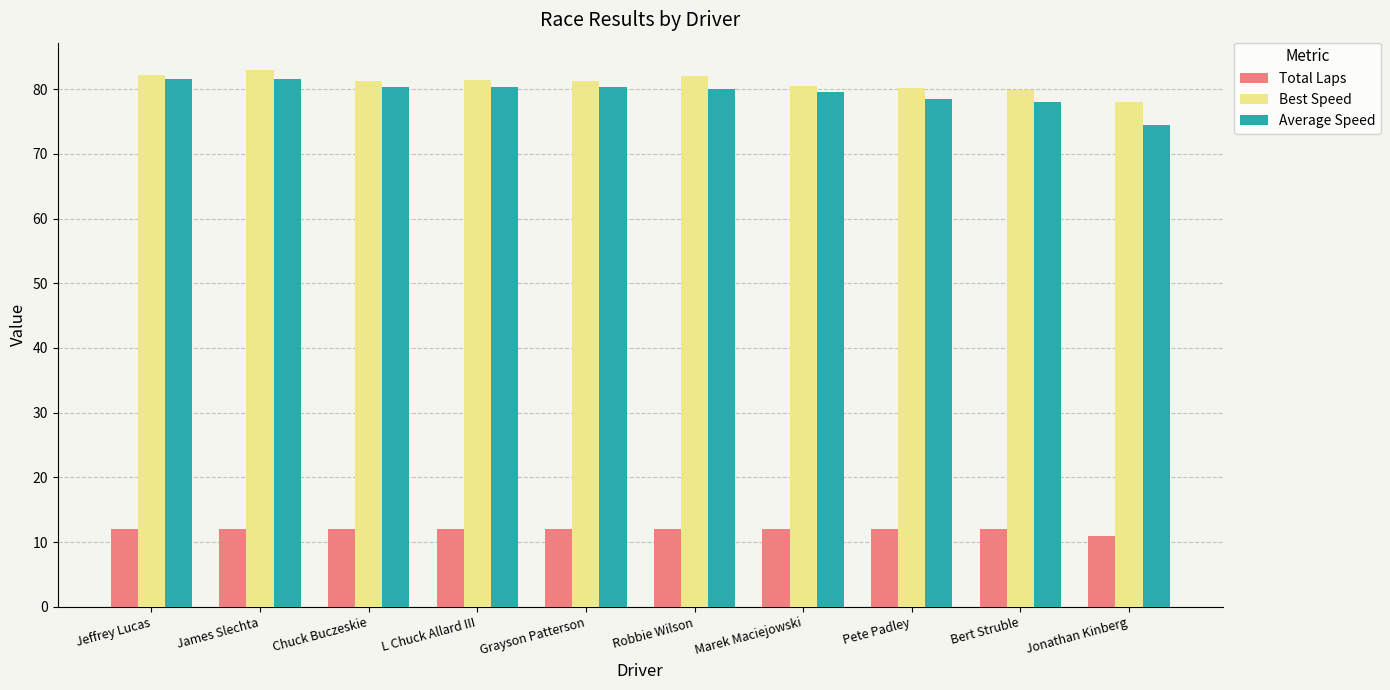

At how many categories does at least one series exceed 53?

10